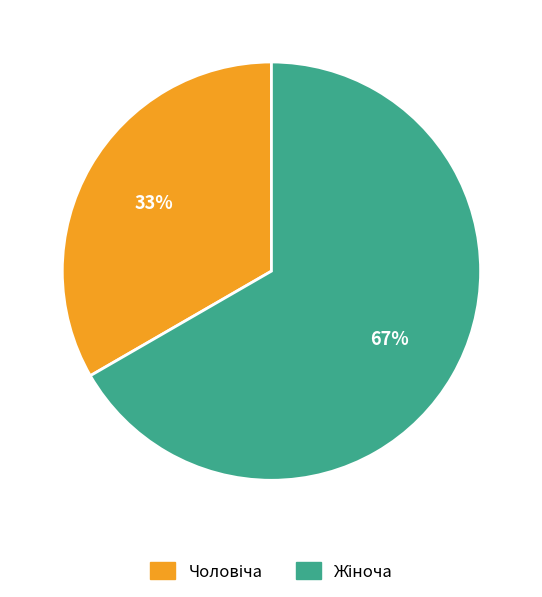

To the nearest percent, what is the average slice percentage?

50%